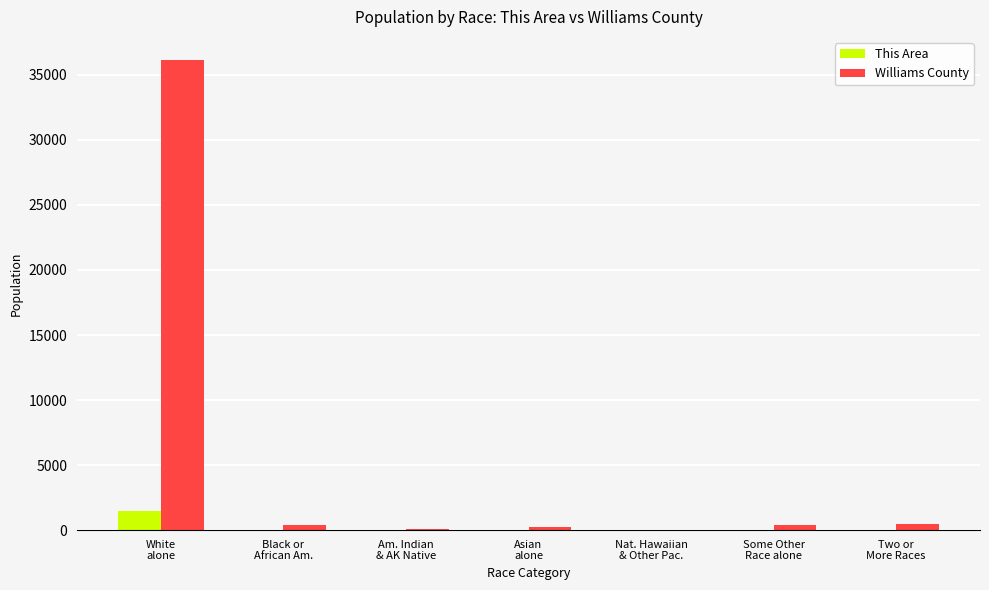

What is the sum of all Williams County values?

37642